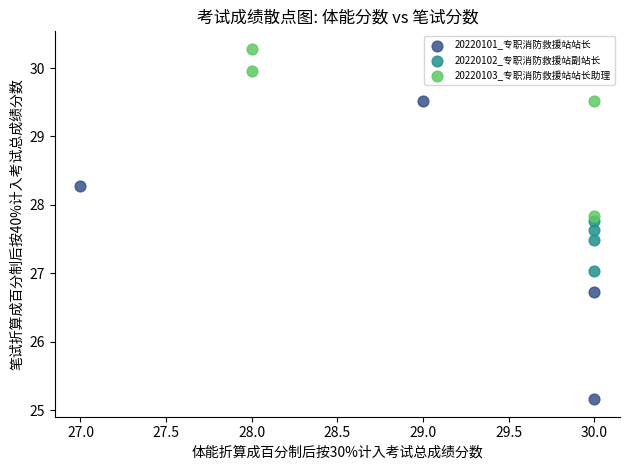

Which series has the largest Y range (max minus min)?

20220101_专职消防救援站站长